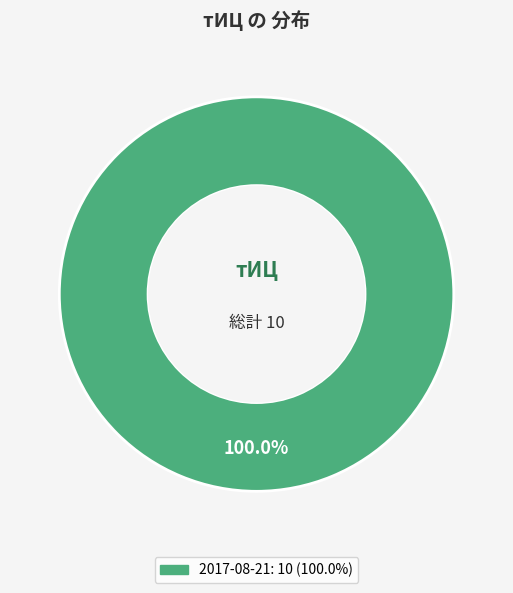

Is there a majority slice in this chart?

Yes